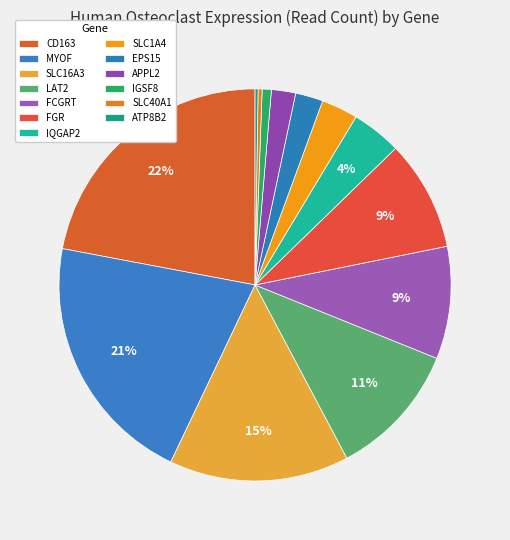

To the nearest percent, what is the difference between the largest and smallest slice percentages?

22%